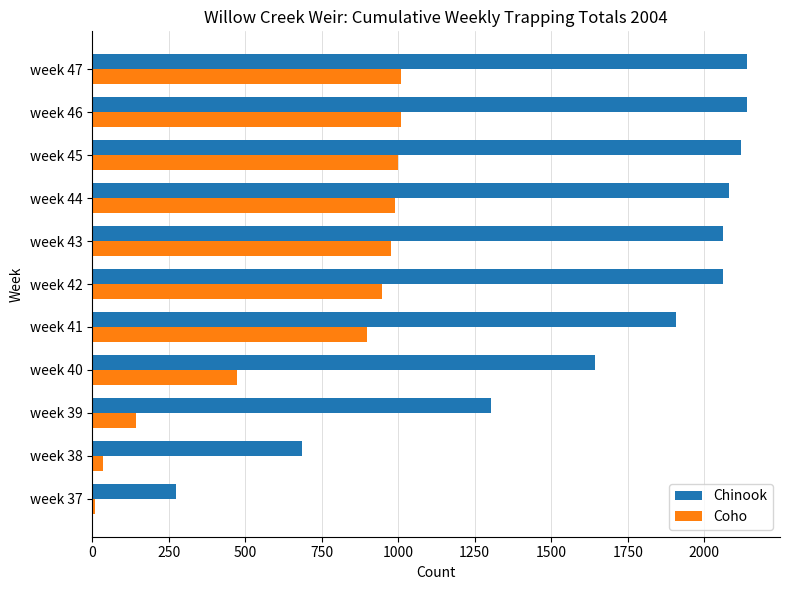

How many values in the Chinook series are below 2060?

5